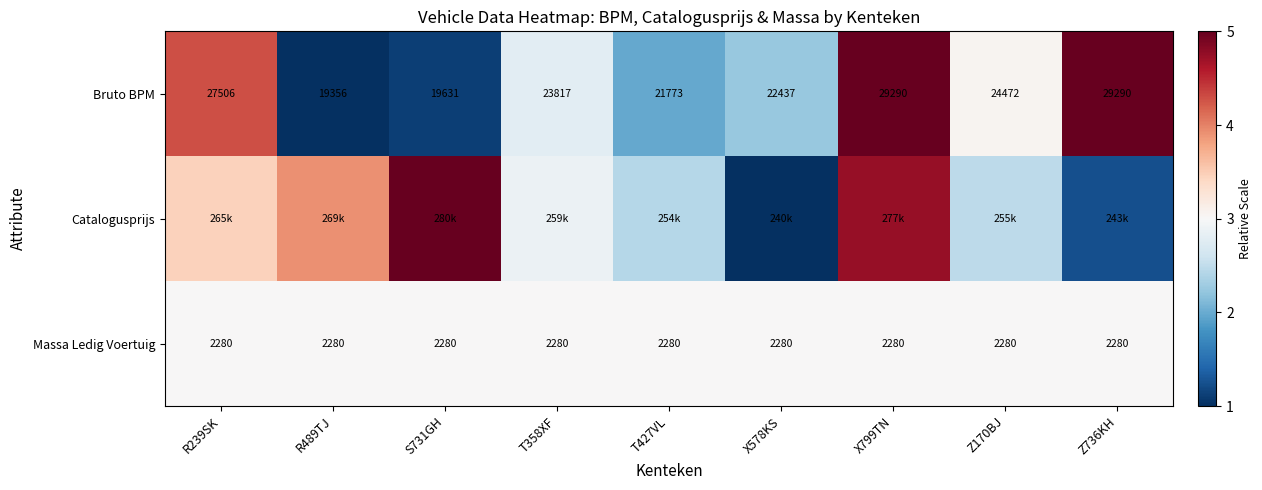

What is the spread (max minus min) of values at X578KS?

2.0